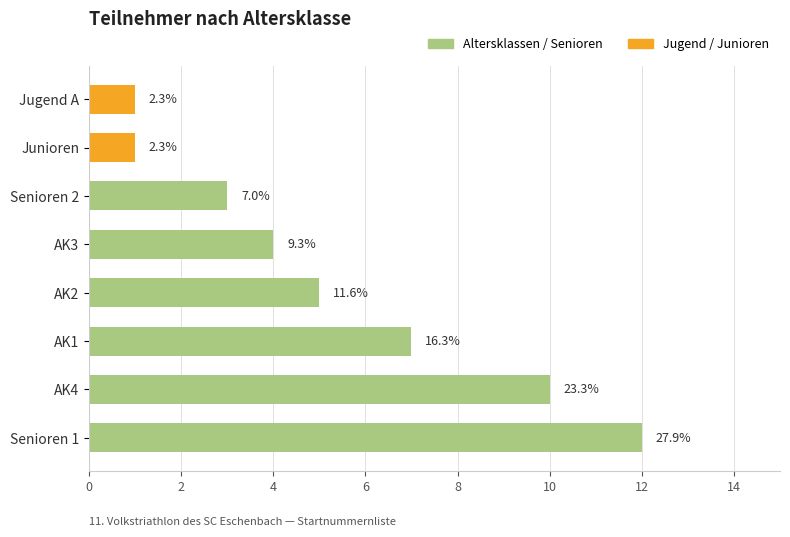

What is the maximum value shown in the chart?

12